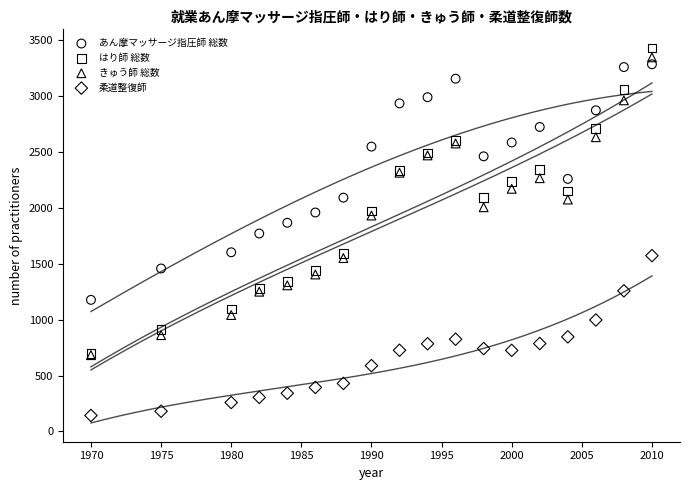

Which series reaches the maximum Y coordinate?

はり師 総数